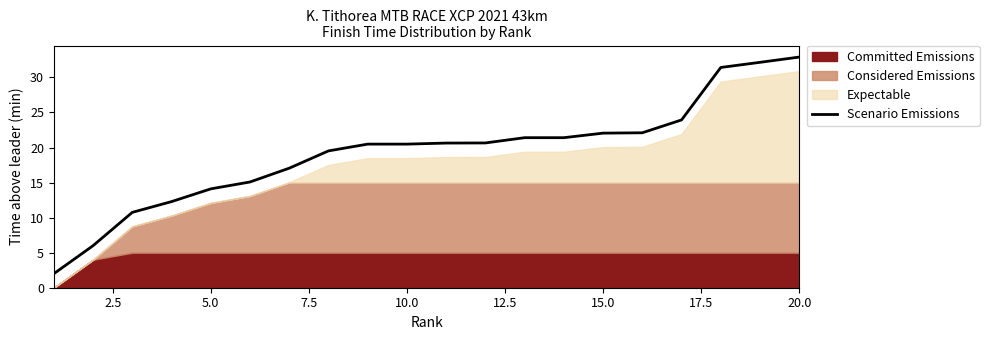

True or false: Scenario Emissions has a value of 4.3 at 10.0.

False